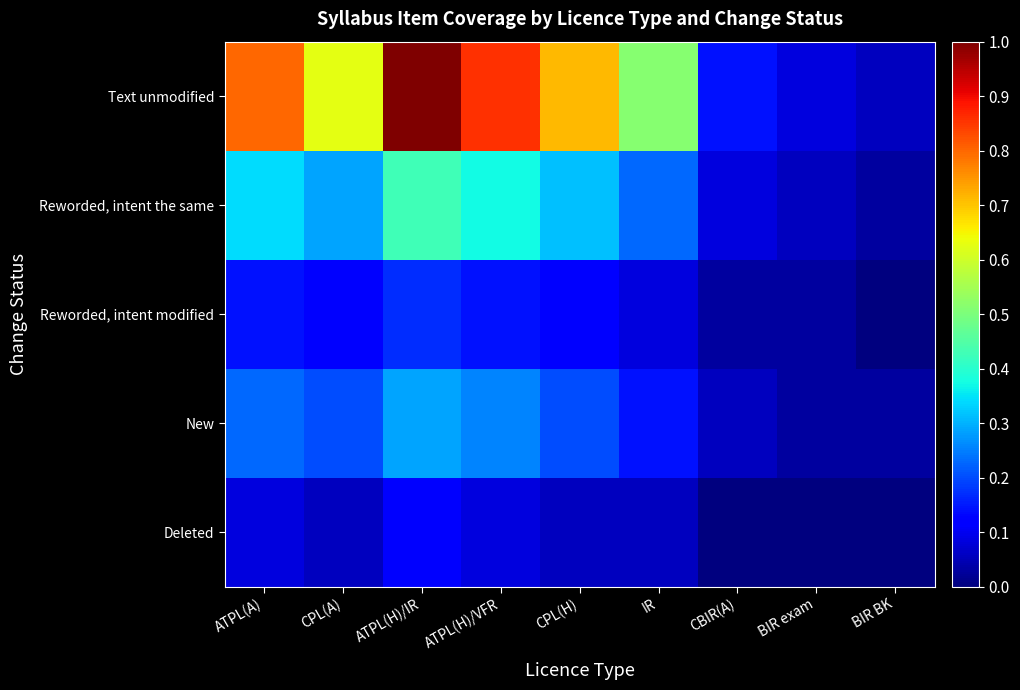

Reading right to left, what are all the values shown in this chart?

Text unmodified: BIR BK=0.1	BIR exam=0.1	CBIR(A)=0.1	IR=0.5	CPL(H)=0.7	ATPL(H)/VFR=0.9	ATPL(H)/IR=1.0	CPL(A)=0.6	ATPL(A)=0.8
Reworded, intent the same: BIR BK=0.0	BIR exam=0.1	CBIR(A)=0.1	IR=0.2	CPL(H)=0.3	ATPL(H)/VFR=0.4	ATPL(H)/IR=0.4	CPL(A)=0.3	ATPL(A)=0.3
Reworded, intent modified: BIR BK=0.0	BIR exam=0.0	CBIR(A)=0.0	IR=0.1	CPL(H)=0.1	ATPL(H)/VFR=0.1	ATPL(H)/IR=0.2	CPL(A)=0.1	ATPL(A)=0.1
New: BIR BK=0.0	BIR exam=0.0	CBIR(A)=0.1	IR=0.1	CPL(H)=0.2	ATPL(H)/VFR=0.3	ATPL(H)/IR=0.3	CPL(A)=0.2	ATPL(A)=0.2
Deleted: BIR BK=0.0	BIR exam=0.0	CBIR(A)=0.0	IR=0.1	CPL(H)=0.1	ATPL(H)/VFR=0.1	ATPL(H)/IR=0.1	CPL(A)=0.1	ATPL(A)=0.1